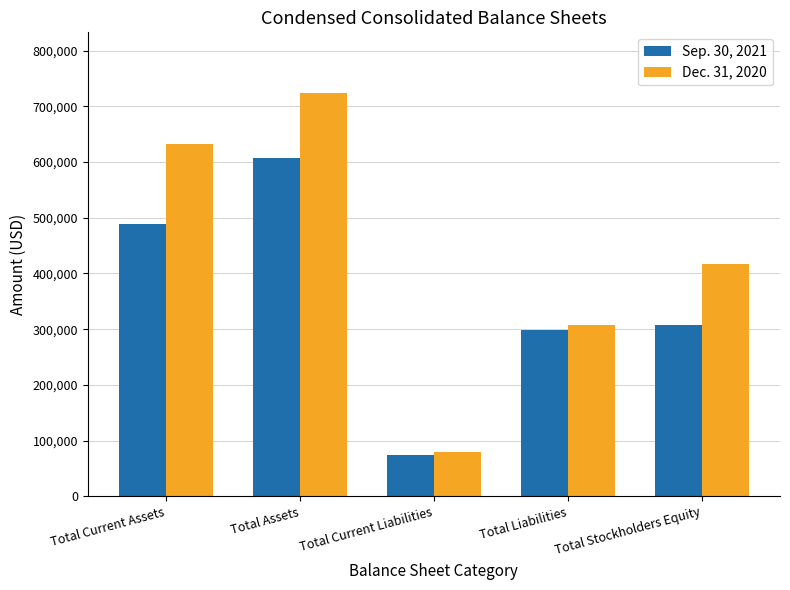

What is the total value across all series at Total Current Assets?

1121027